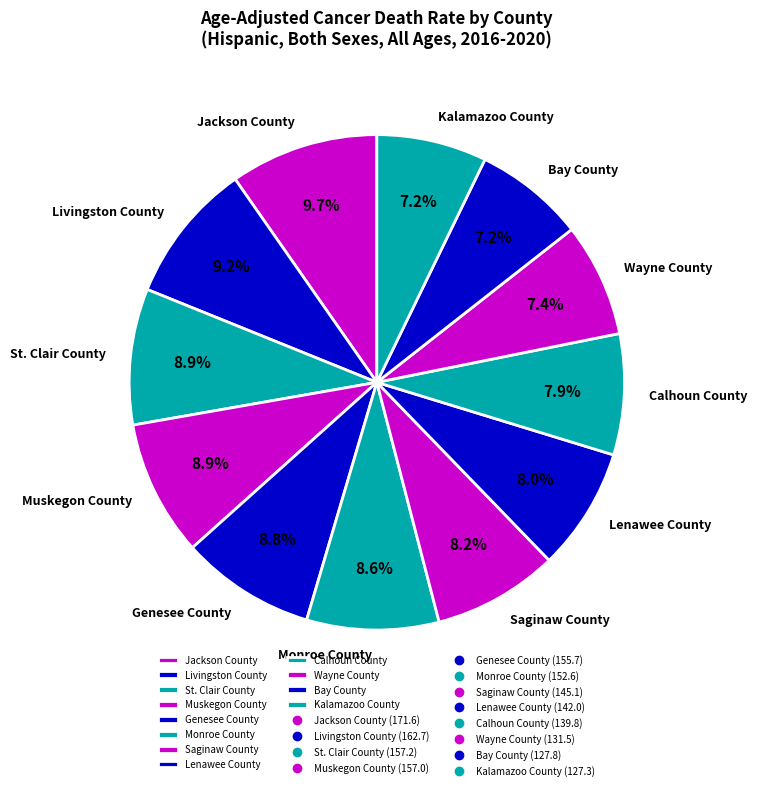

Approximately how many times larger is the value at Muskegon County compared to St. Clair County?

1.0